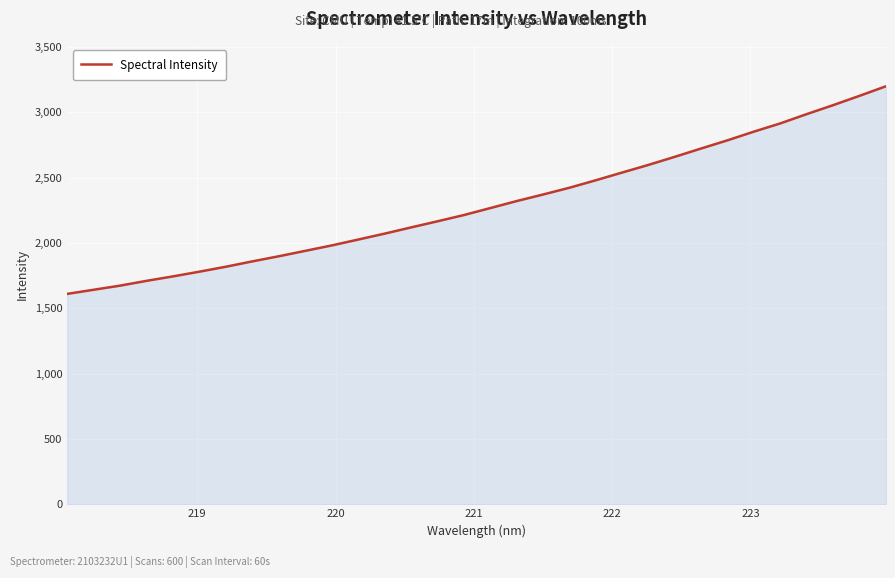

What is the minimum value shown in the chart?

1611.0